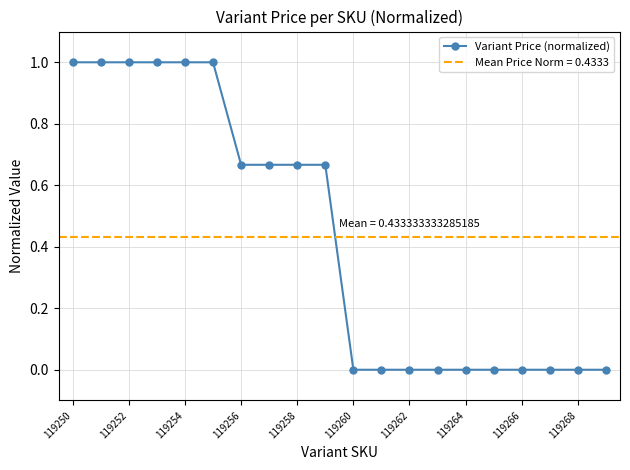

The value of Variant Price (normalized) at 119254 is 1.0. True or false?

True